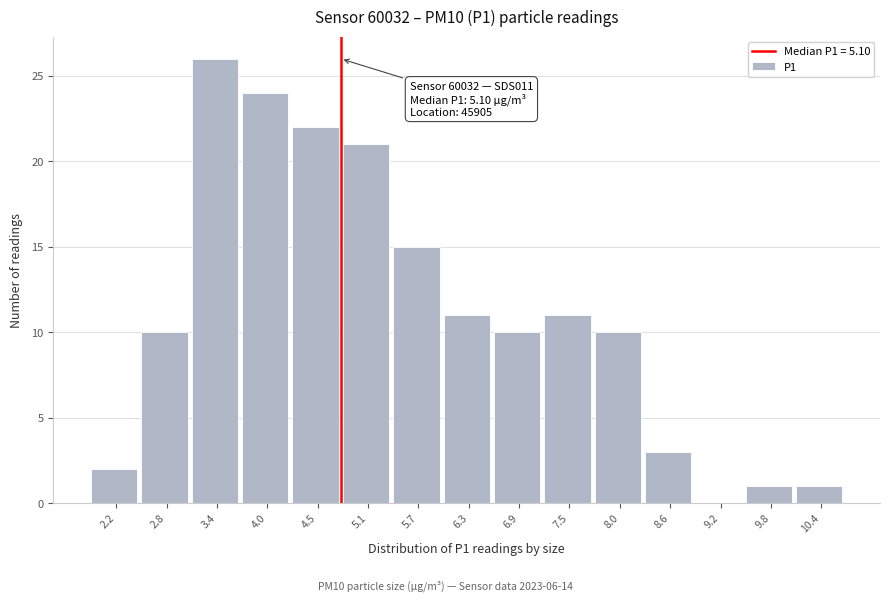

Reading right to left, list all the values displayed in this chart.

10.4=1	9.8=1	9.2=0	8.6=3	8.0=10	7.5=11	6.9=10	6.3=11	5.7=15	5.1=21	4.5=22	4.0=24	3.4=26	2.8=10	2.2=2